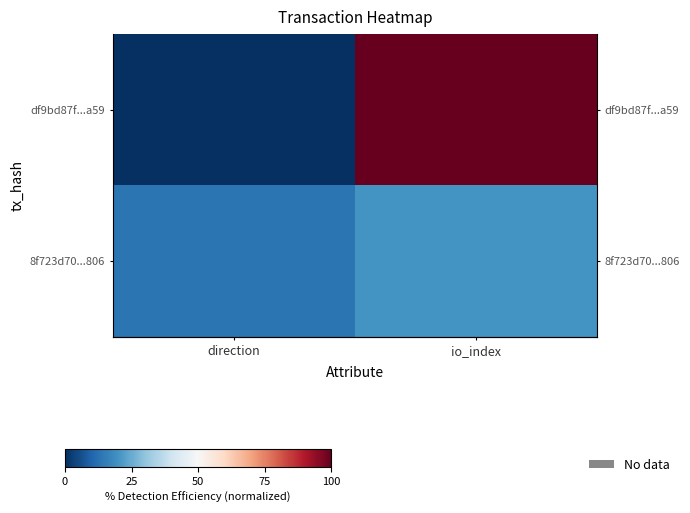

Is it true that 8f723d70...806 equals 13.3 at direction?

True